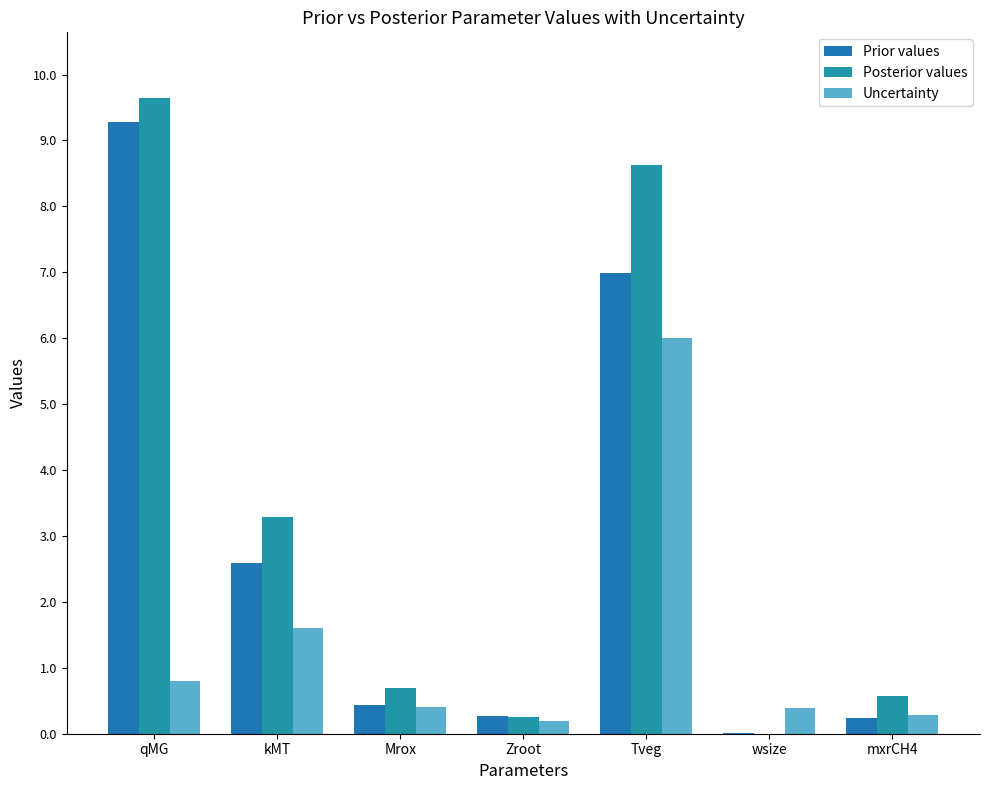

How many groups of bars are there?

7